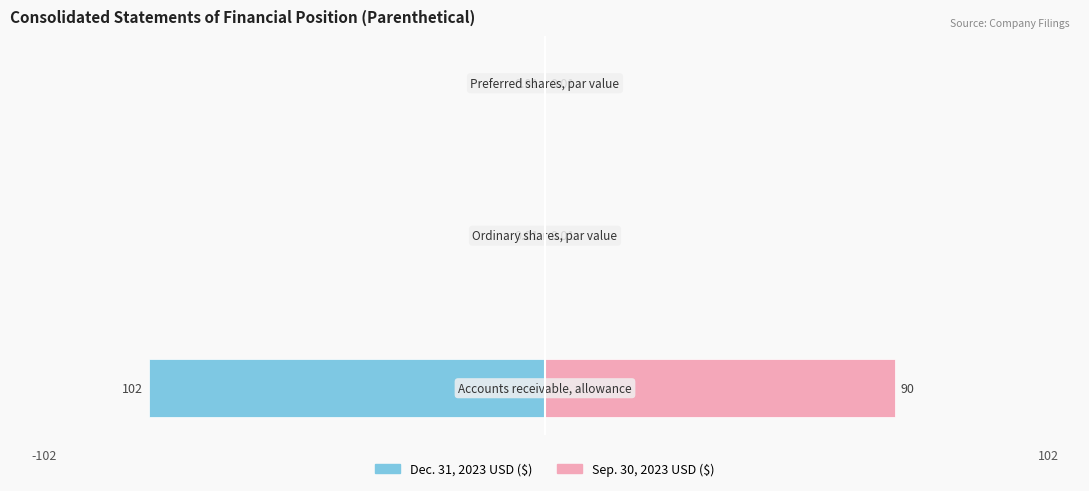

Which series has the largest range (max minus min)?

Dec. 31, 2023 USD ($)